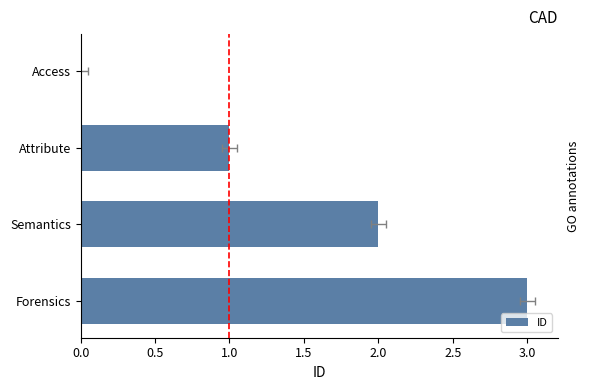

What is the difference between the second highest and minimum values?

2